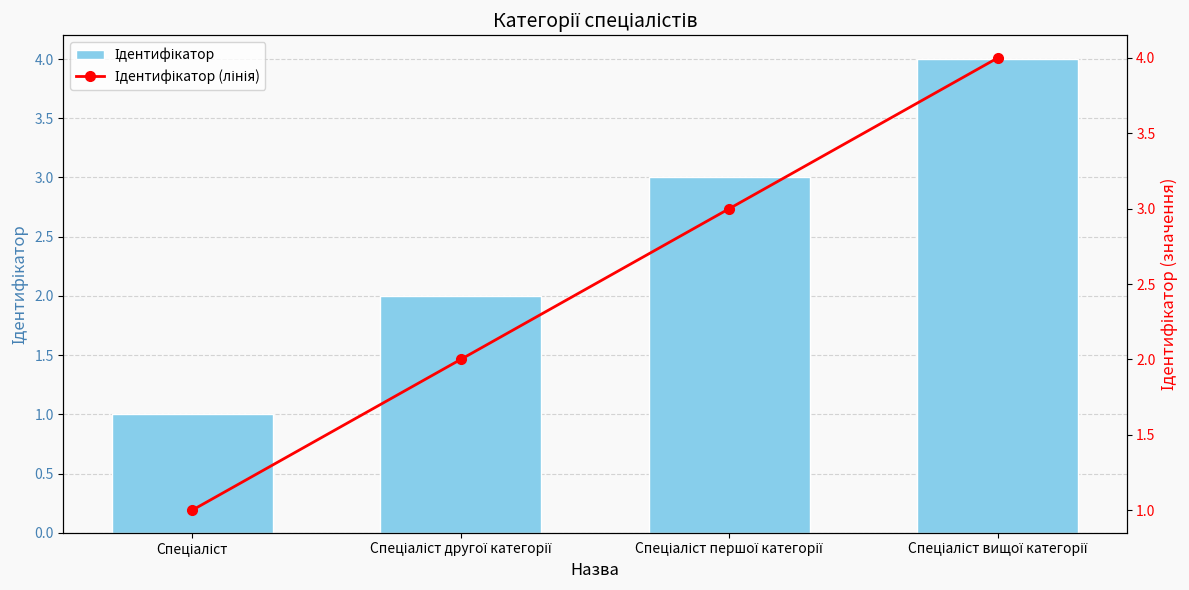

What is the sum of all Ідентифікатор (лінія) values?

10